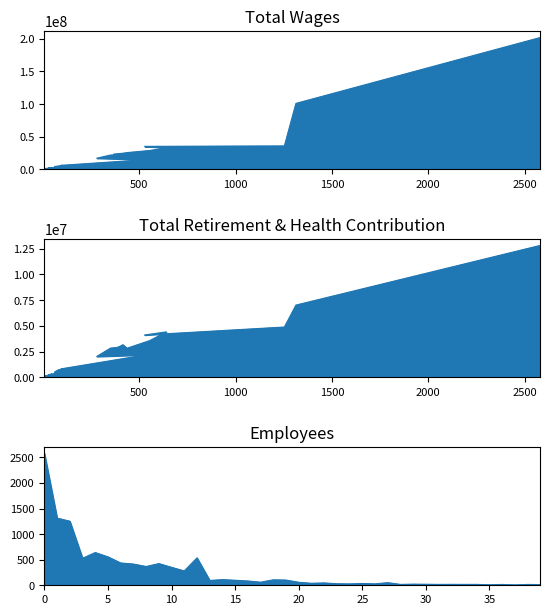

True or false: Total Wages has more than 1 points higher than both neighbors.

False